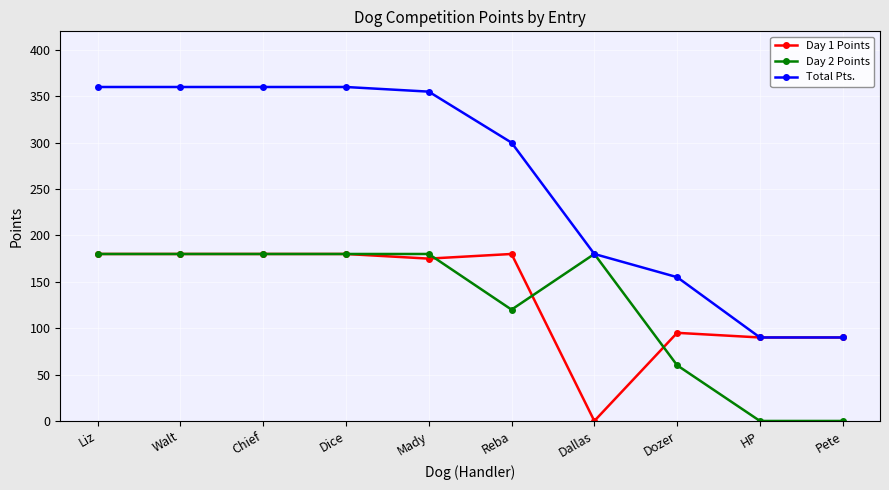

At which label does Total Pts. first exceed 355?

Liz